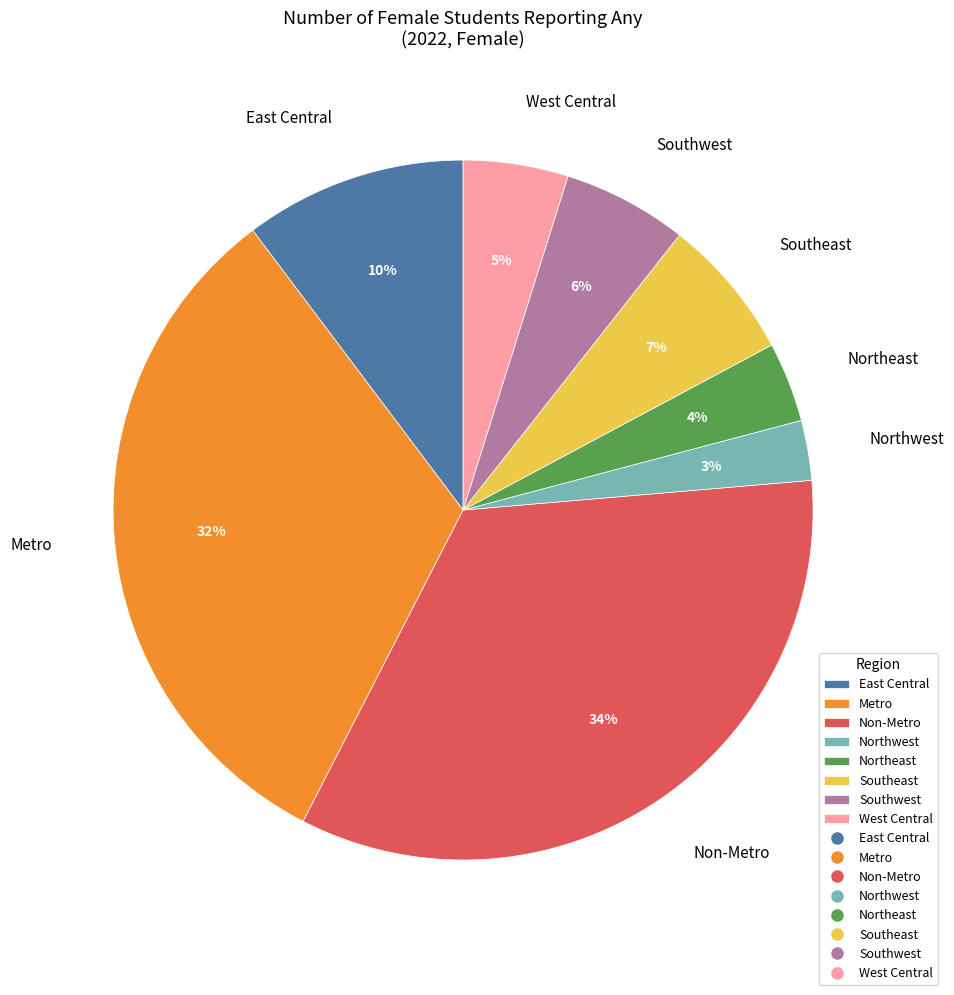

What percentage is the East Central slice, to the nearest percent?

10%